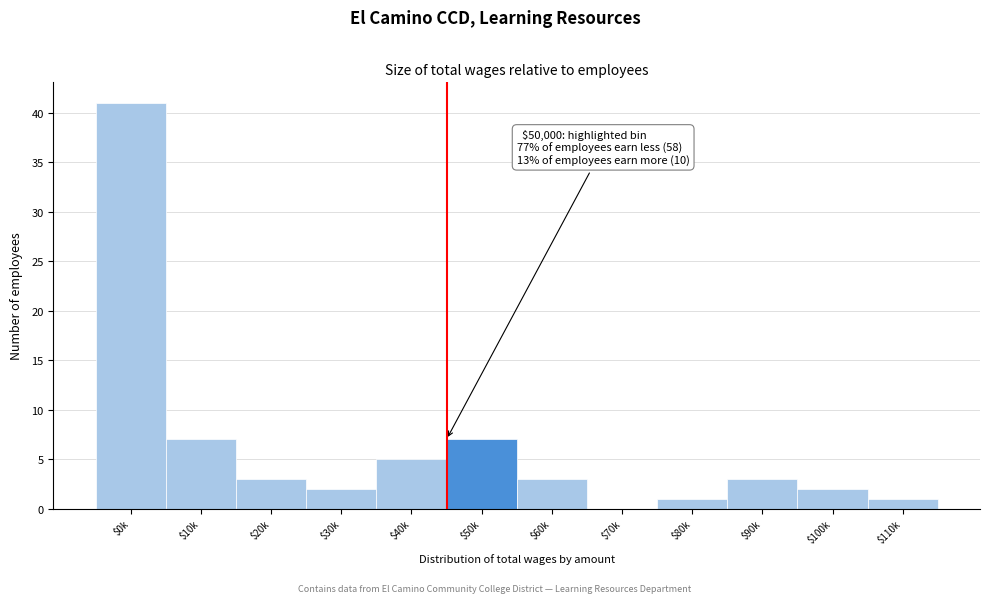

What is the sum of all values?

75